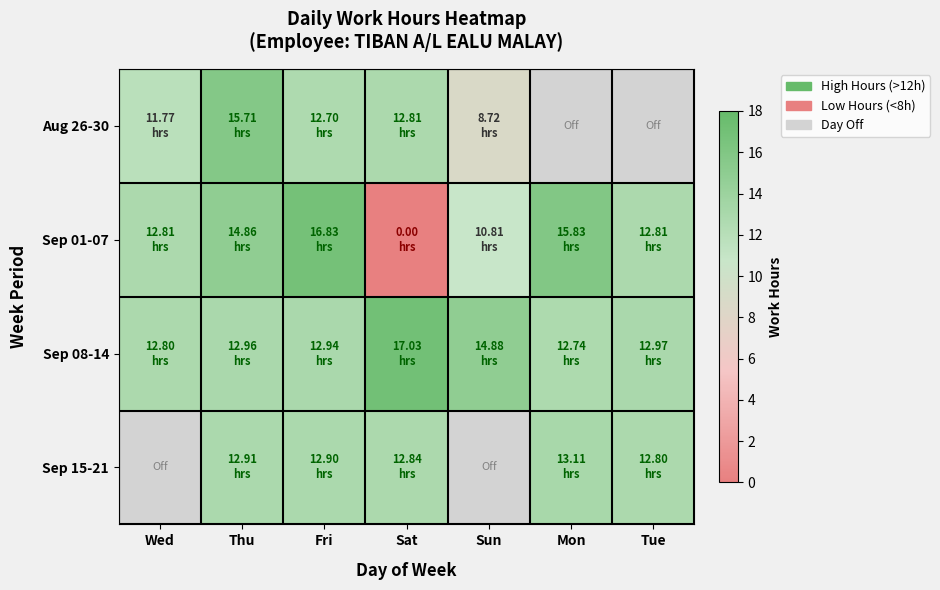

Is it true that Sep 15-21 equals 12.9 at Thu?

True